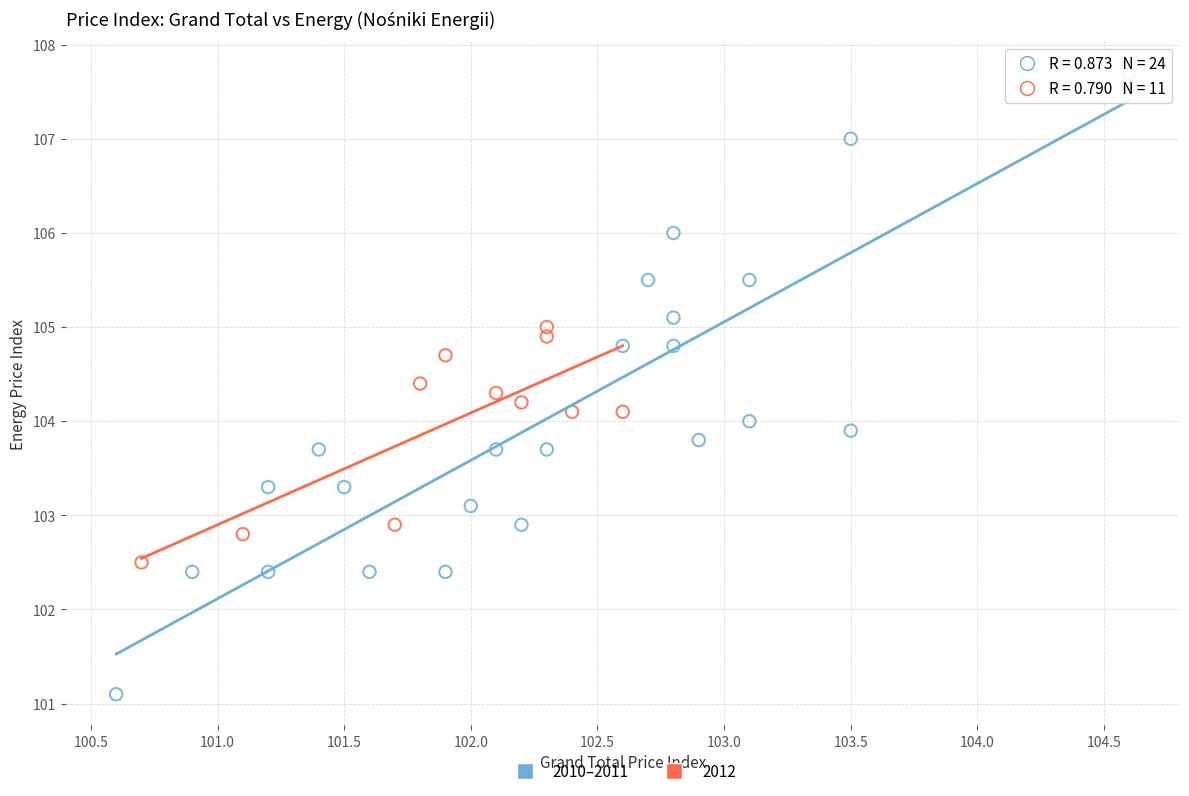

Which series contains the highest Y value?

2010–2011